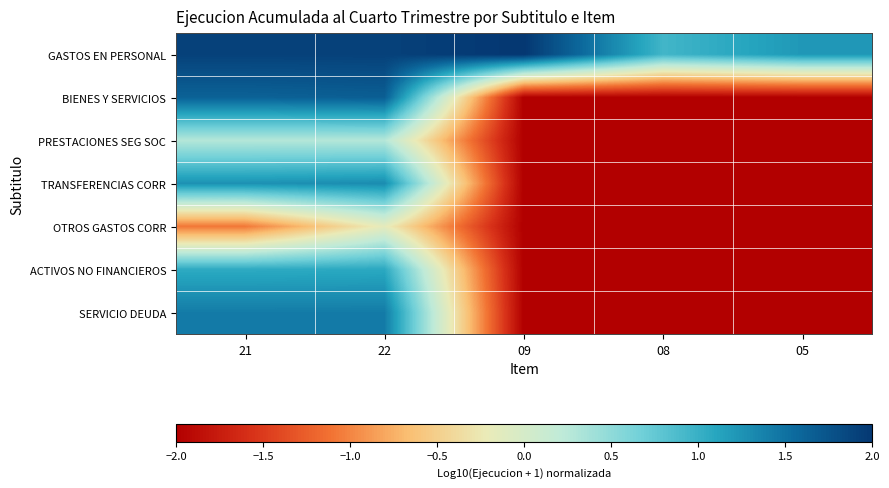

Between 05 and 21, which is larger?

21